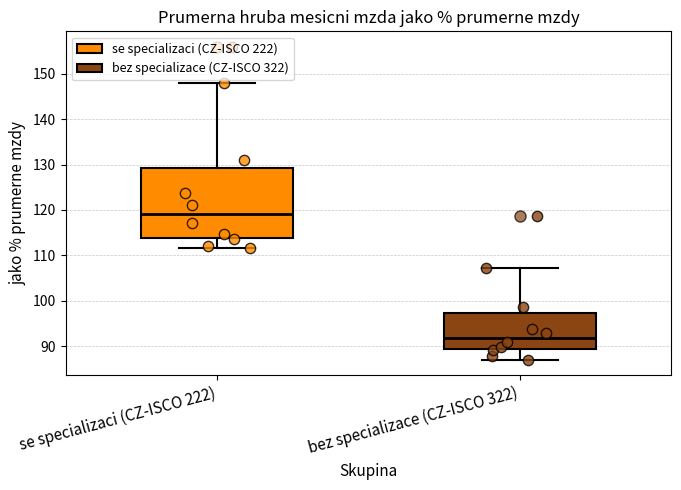

Which box has the highest median line?

se specializaci (CZ-ISCO 222)